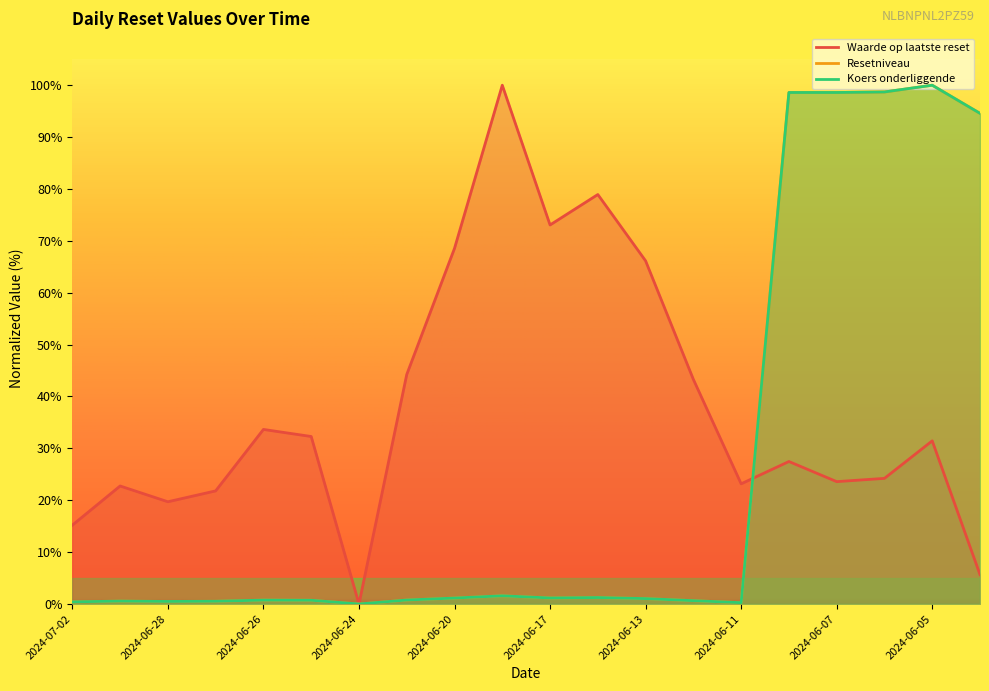

In Waarde op laatste reset, how many points are lower than both neighbors (excluding endpoints)?

5